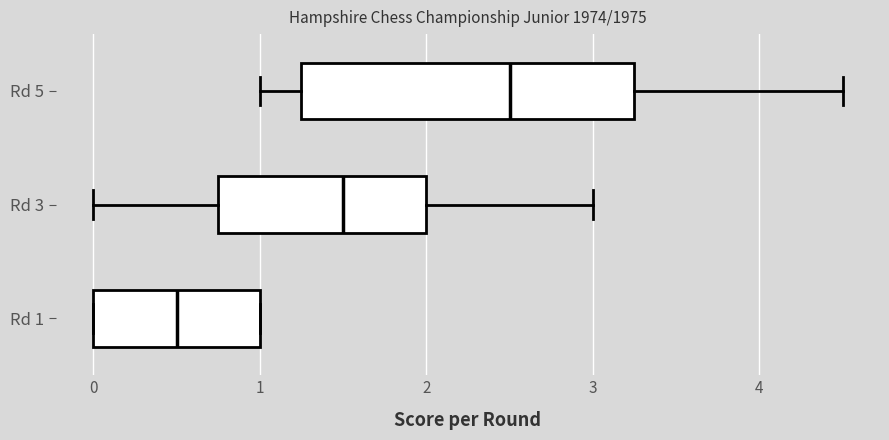

Reading bottom to top, transcribe this box plot: for each box, give where its median line is, the range the box spans, and where its two whiskers end, as read against the x-axis. The values are not printed on the chart, so give them approximately, as read against the axis.

Rd 1: median 0.5, box 0.0 to 1.0, whiskers 0.0 to 1.0
Rd 3: median 1.5, box 0.8 to 2.0, whiskers 0.0 to 3.0
Rd 5: median 2.5, box 1.3 to 3.3, whiskers 1.0 to 4.5